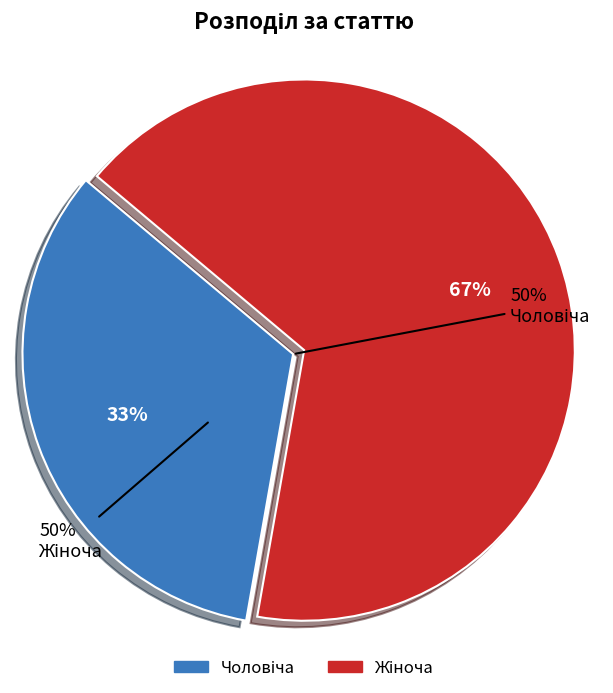

What is the total percentage of Чоловіча and Жіноча?

100.0%